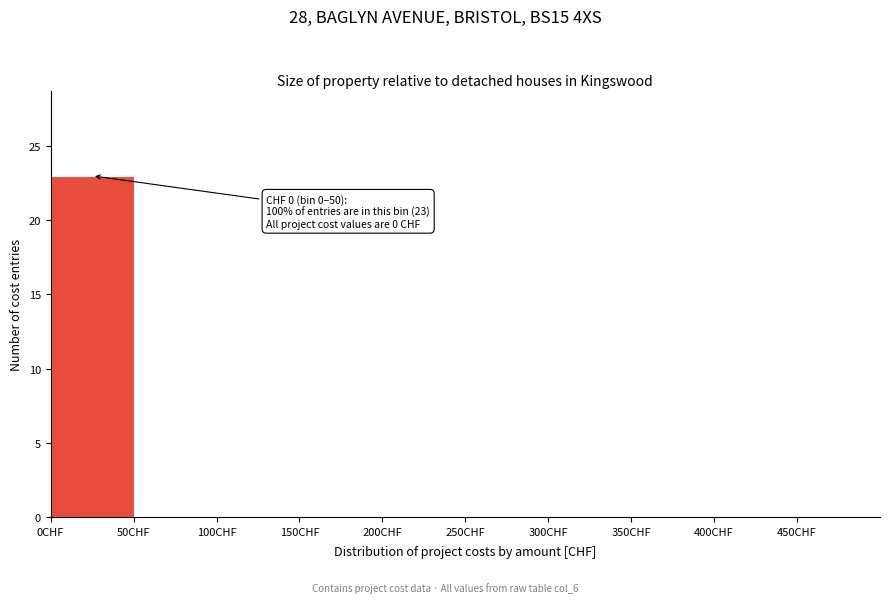

Which range on the x-axis has the tallest bar?

0 to 50